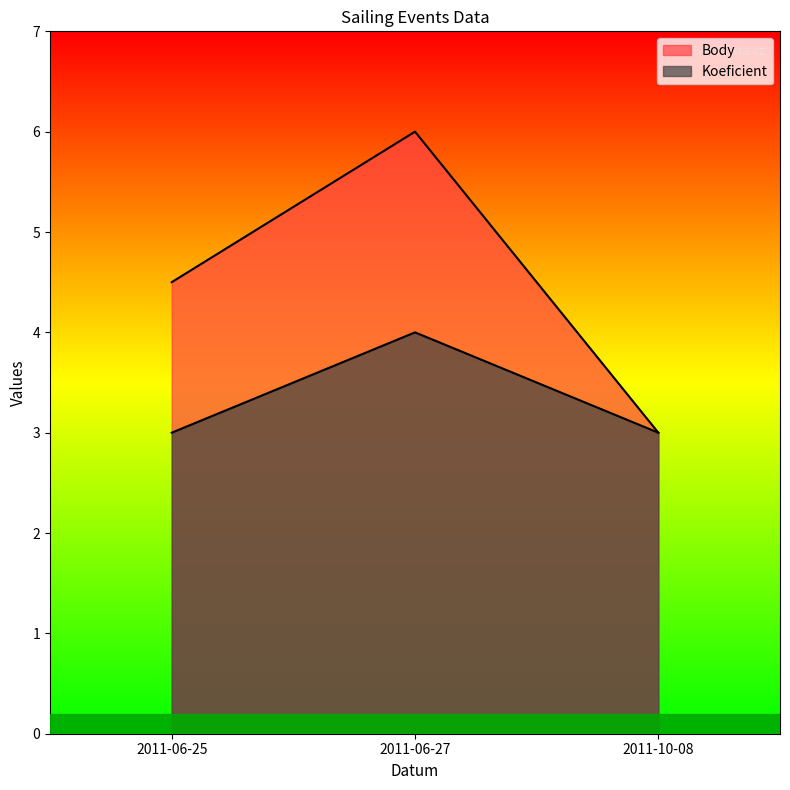

What is the sum of all Koeficient values?

10.0